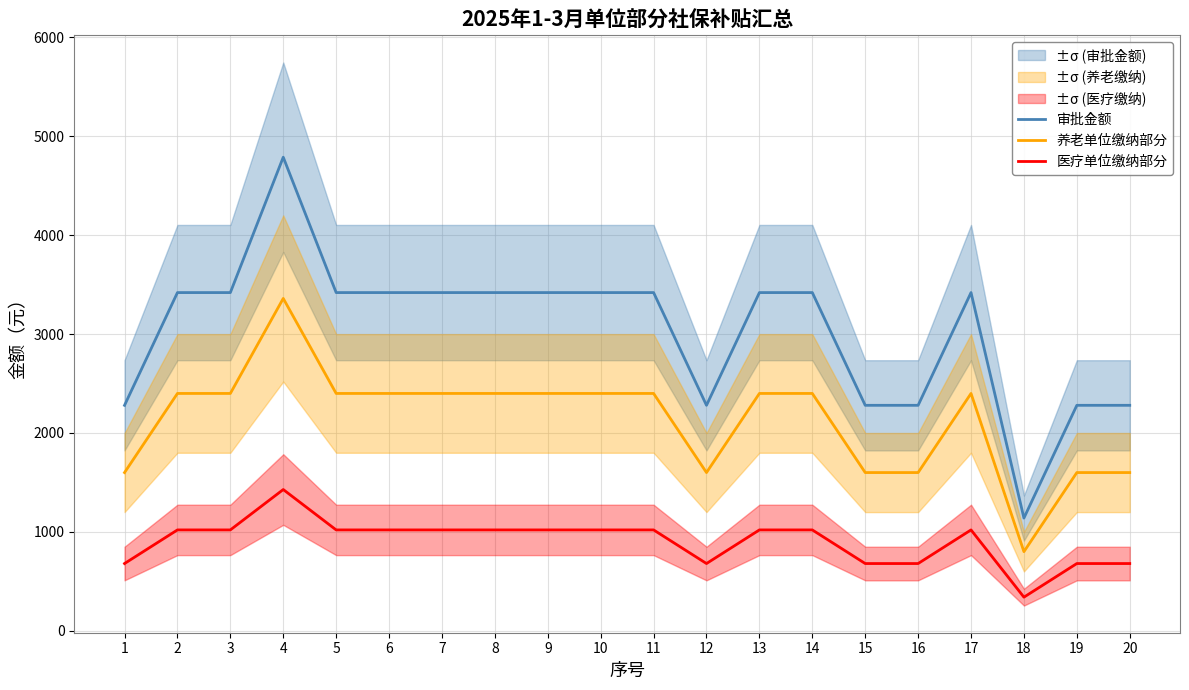

What is the difference between the maximum and minimum values in the 审批金额 series?

3648.2